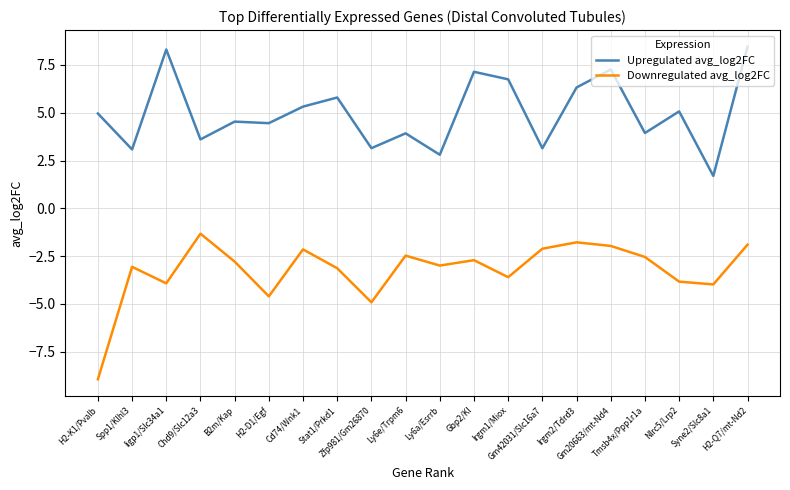

At which category does Downregulated avg_log2FC reach its first local valley?

Iigp1/Slc34a1